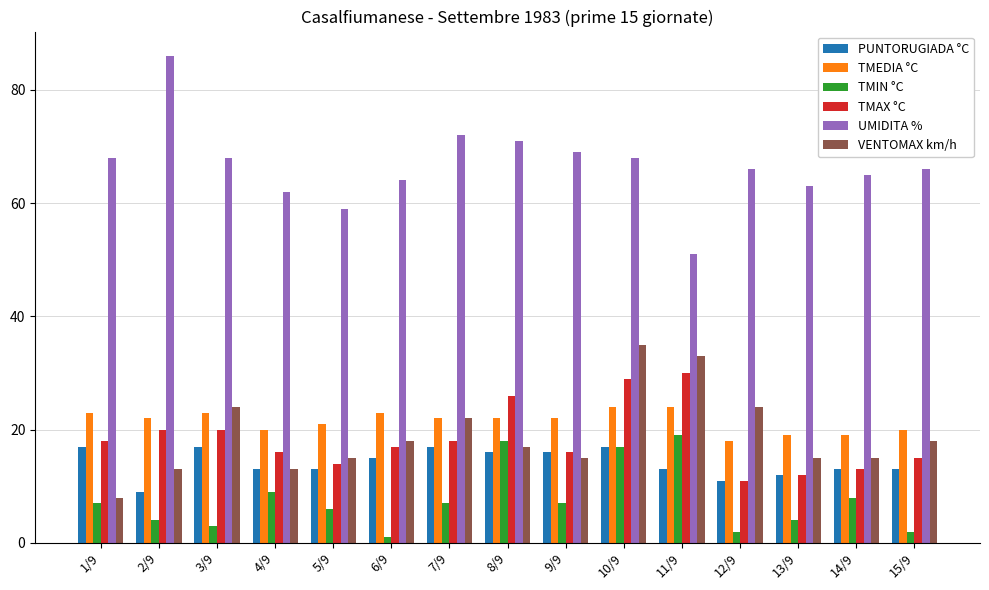

Count the number of data series in this chart.

6